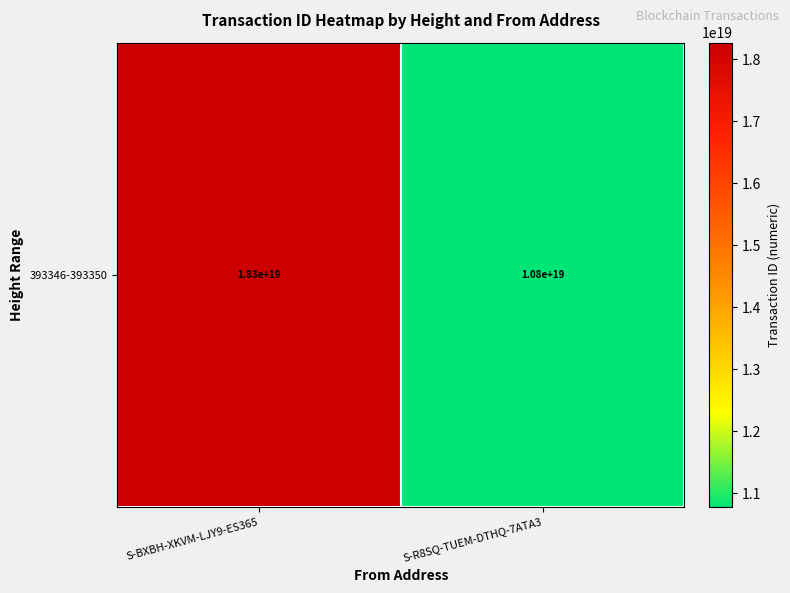

Which label corresponds to the smallest value in the chart?

S-R8SQ-TUEM-DTHQ-7ATA3